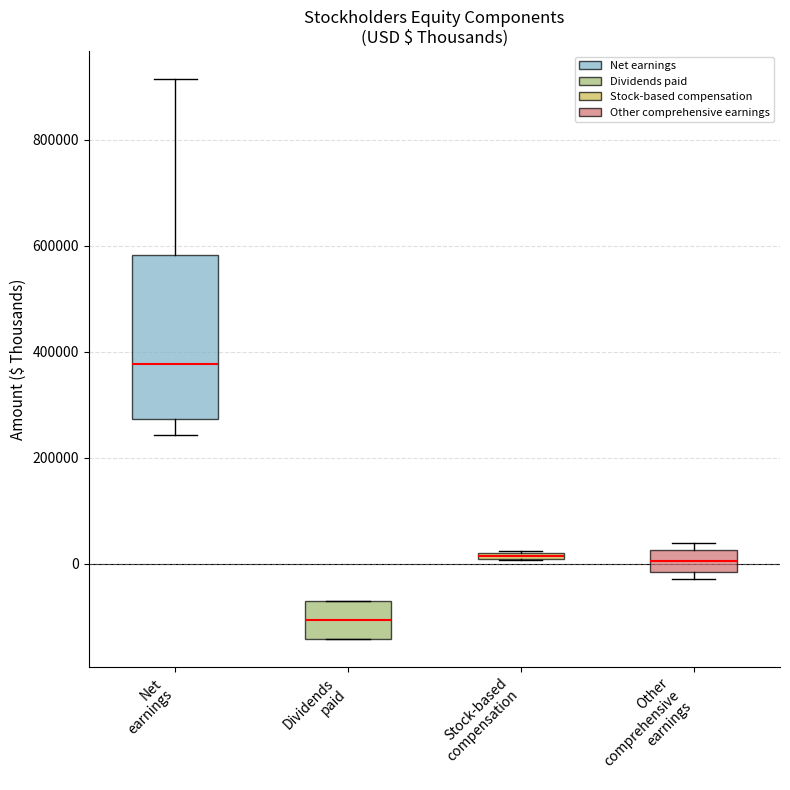

Where is the lower edge of the box for Stock-based compensation on the y-axis? The values are not printed on the chart, so give them approximately, as read against the axis.

0